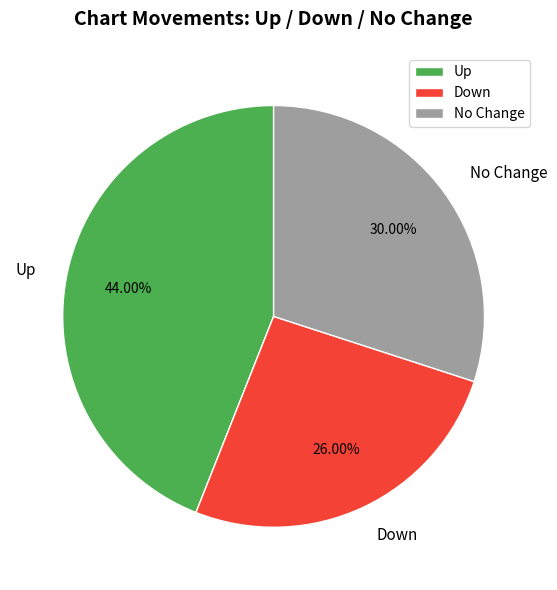

Does Down account for over 50% of the chart?

No